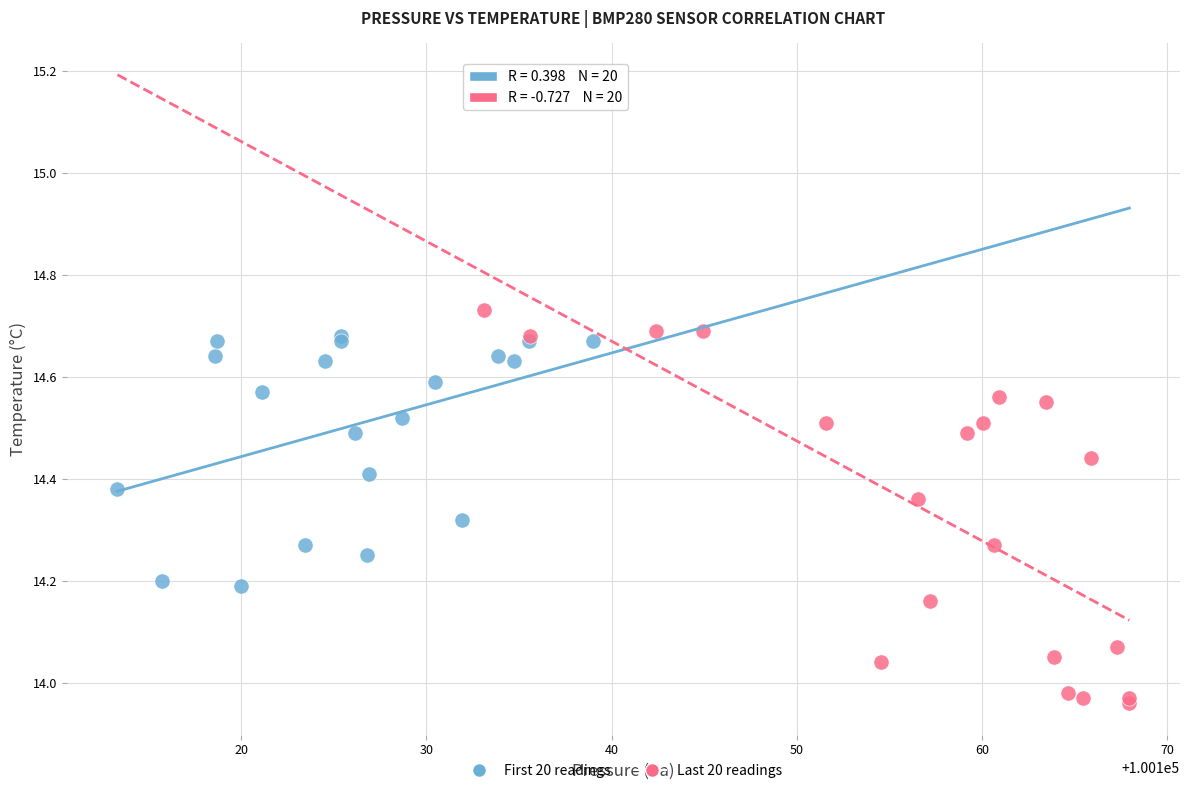

Which series has the widest spread of Y values?

Last 20 readings